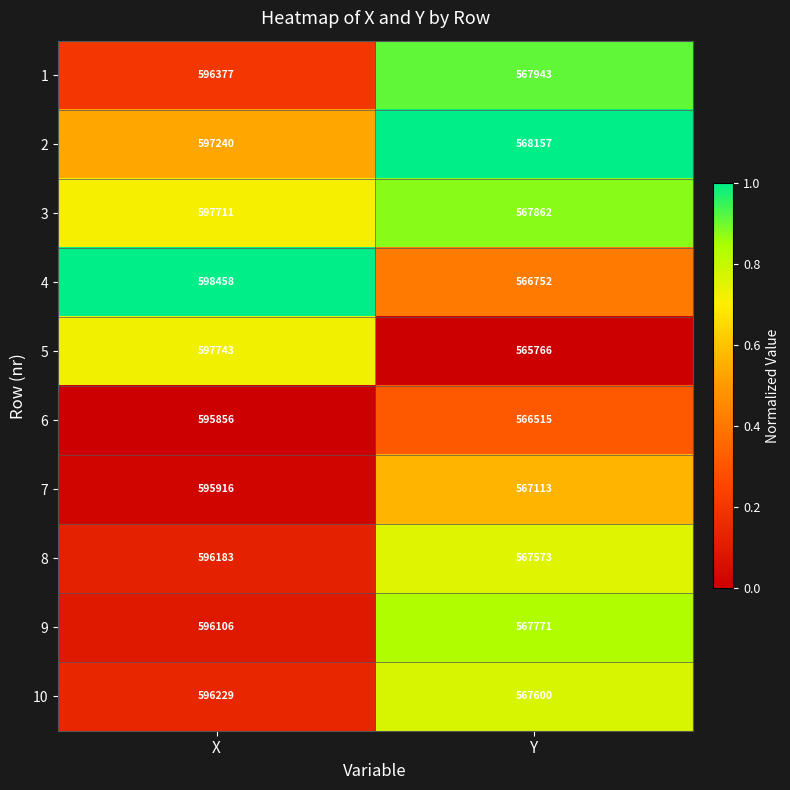

What is the average value of the 4 series?

582605